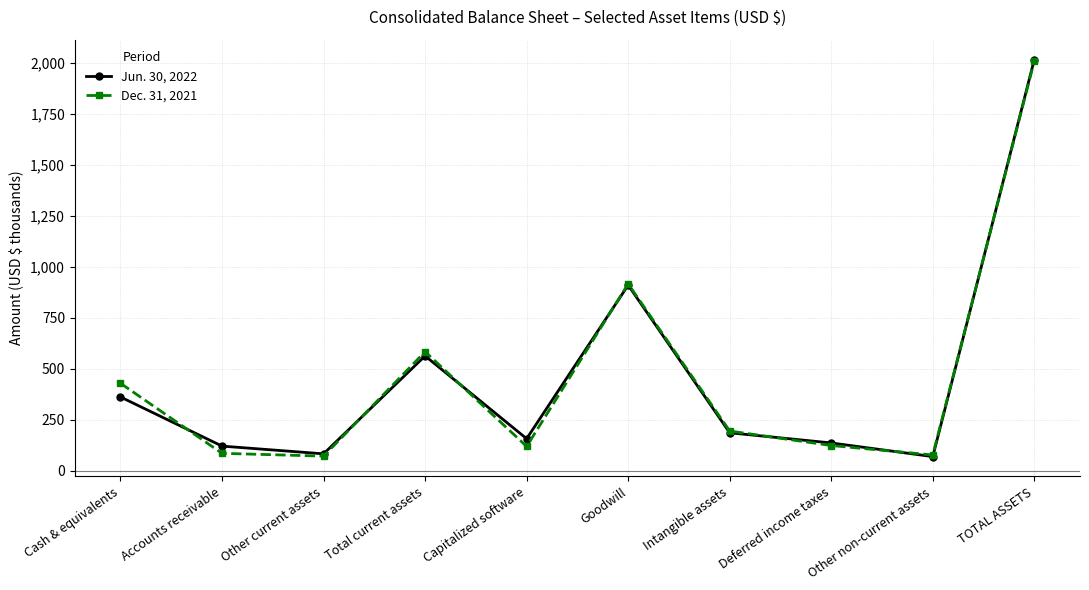

At how many categories does at least one series exceed 2013?

1